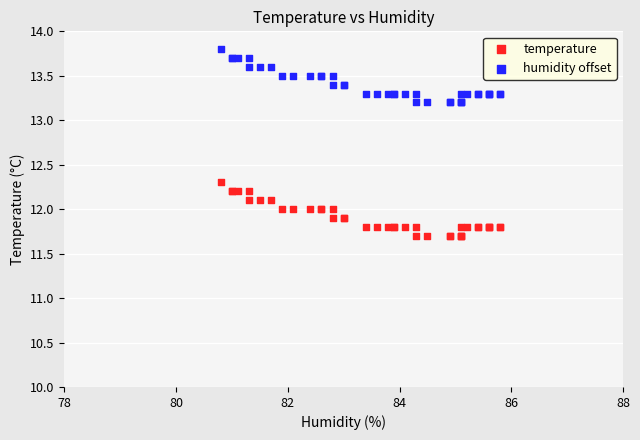

Which series reaches the maximum Y coordinate?

humidity offset